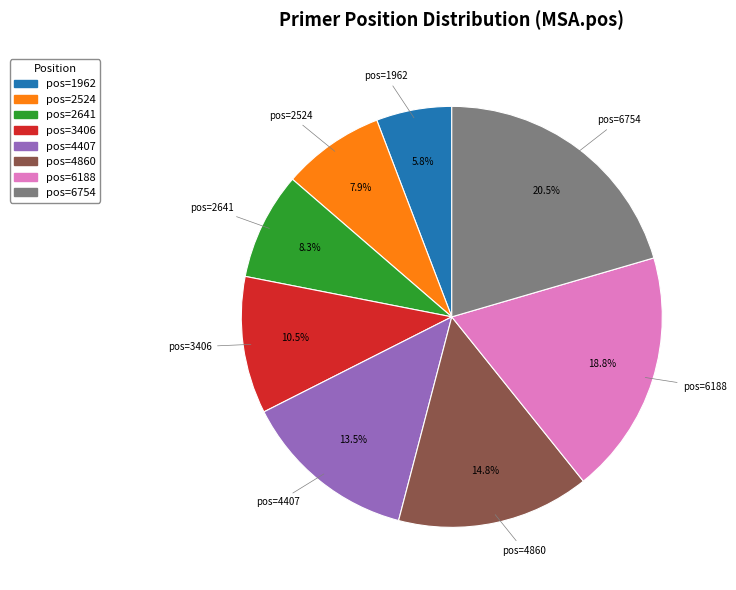

Is there any slice that represents more than half of the pie?

No